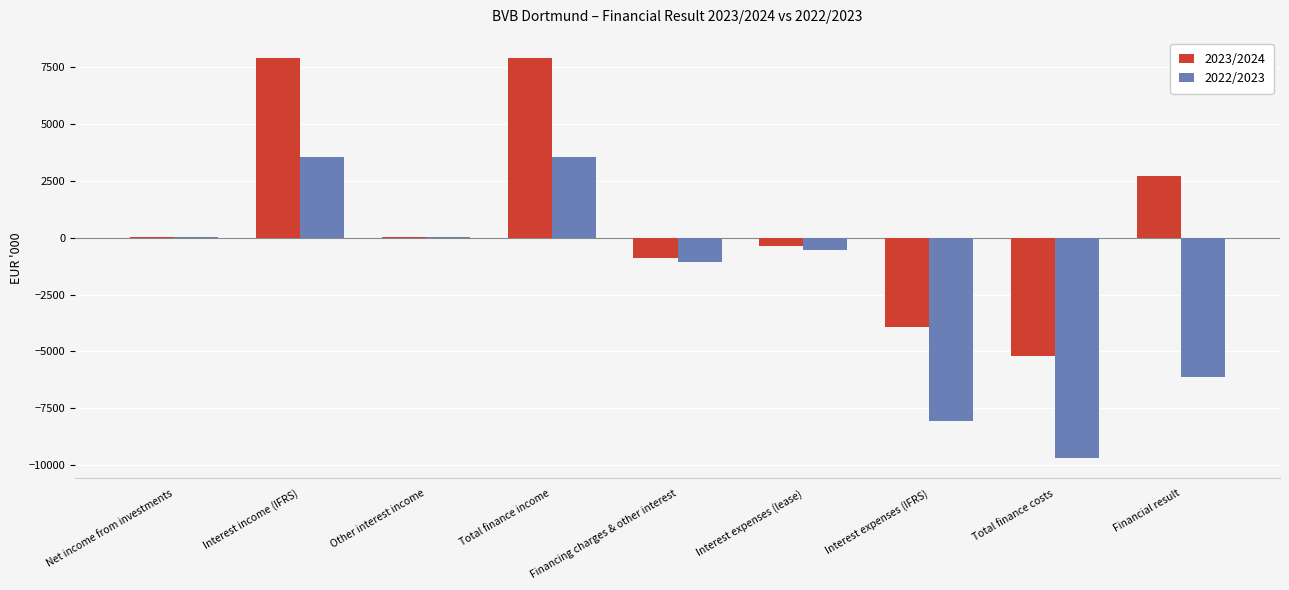

What is the total value across all series at Financing charges & other interest?

-2007